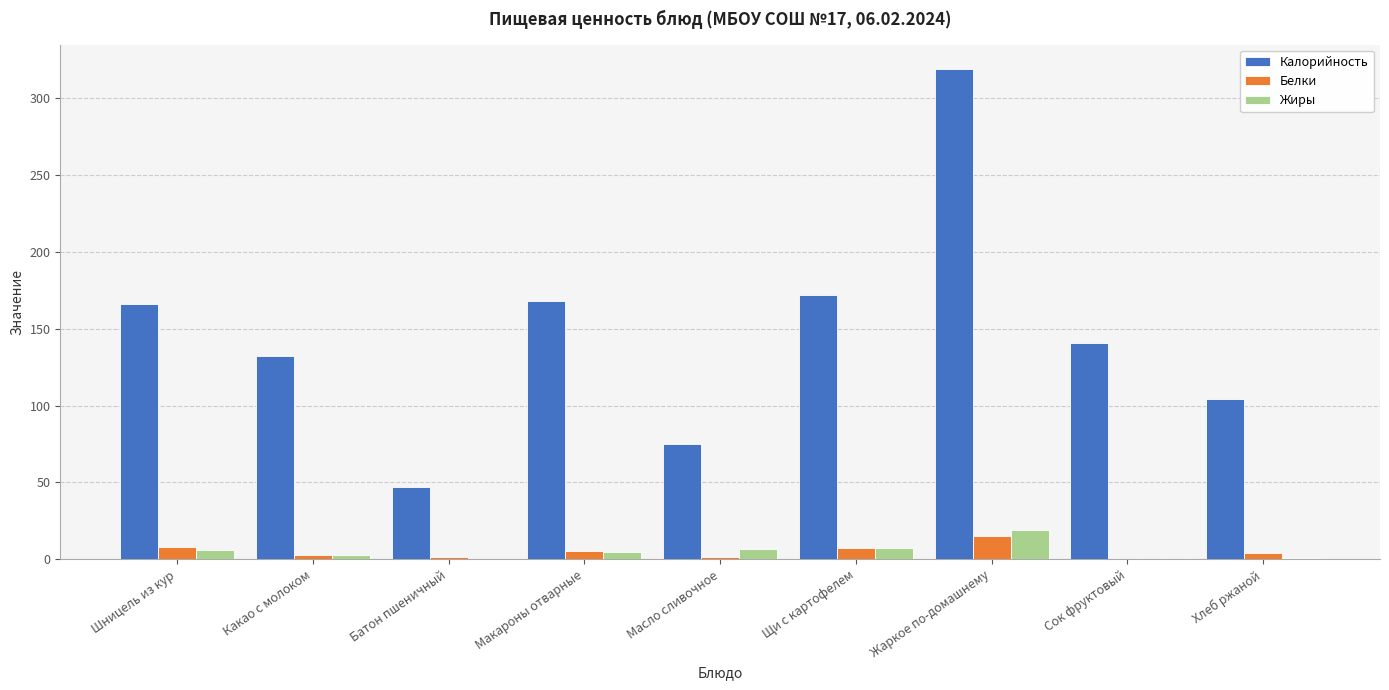

At which category is the sum across all series the highest?

Жаркое по-домашнему